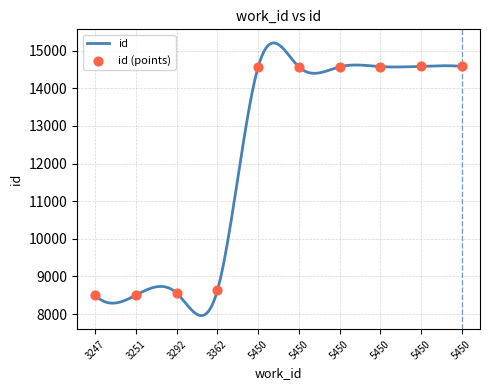

Approximately how many times larger is the value at 5450 compared to 3247?

1.7